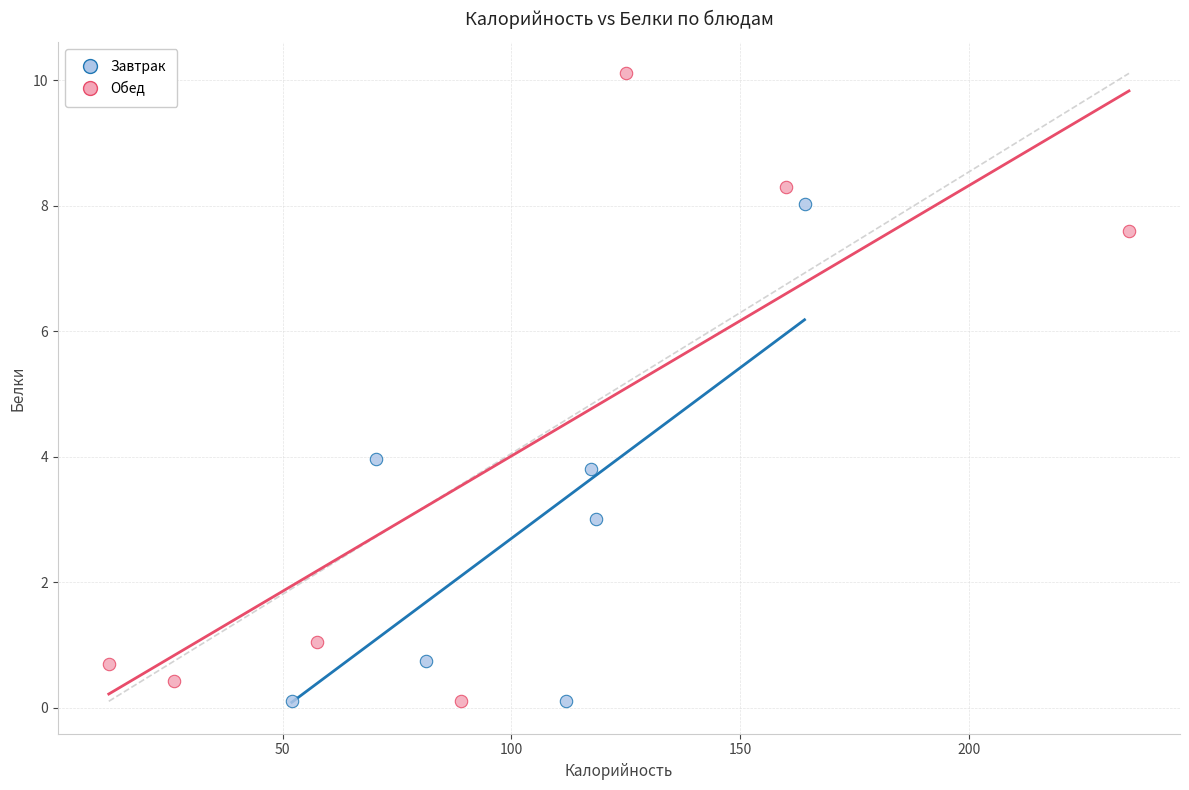

Which series has the widest spread of Y values?

Обед